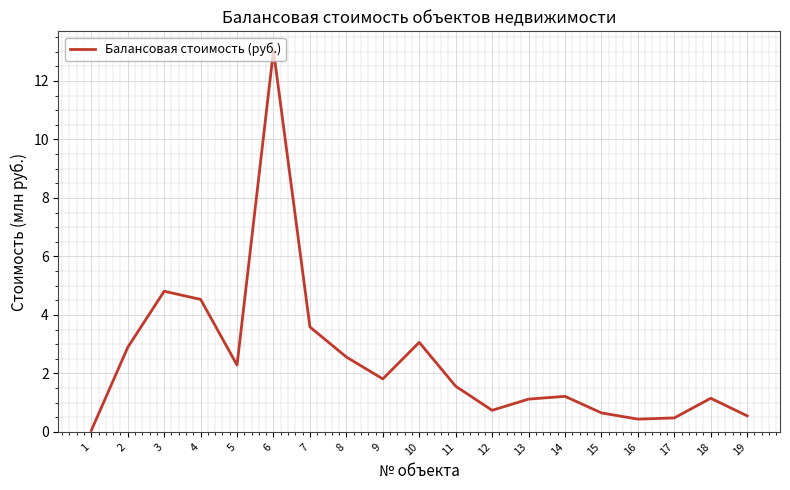

Which category has the lowest value across all series?

1